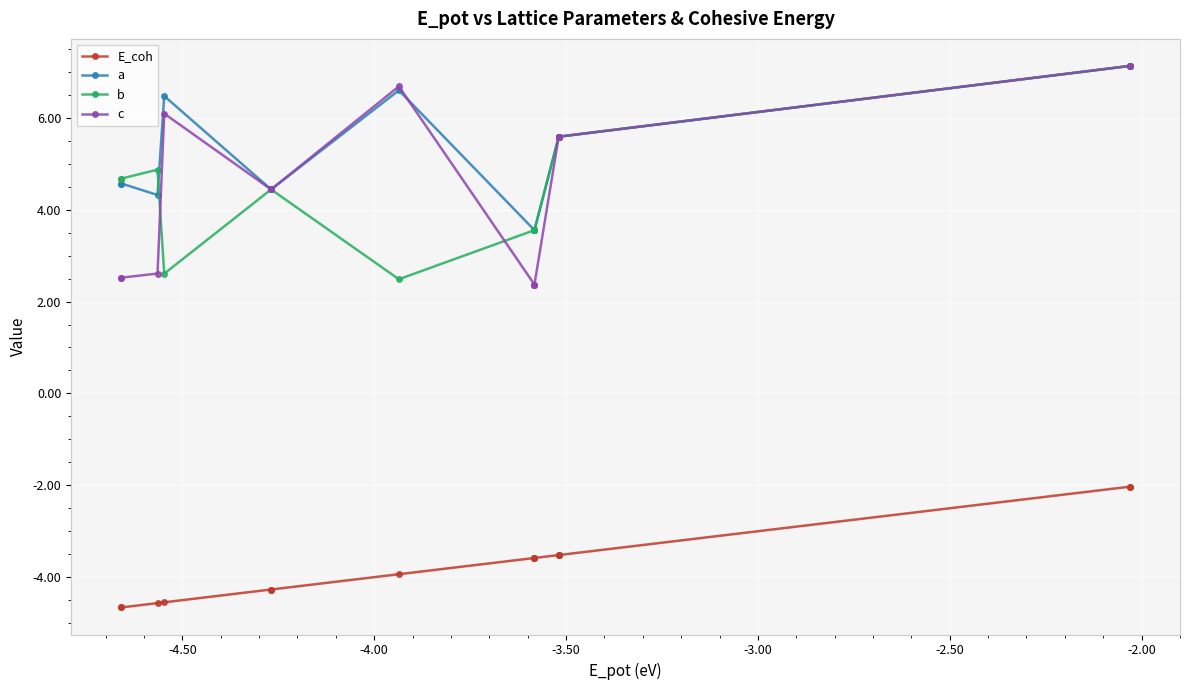

What is the value of the E_coh point at the 4th from the left?

-4.5